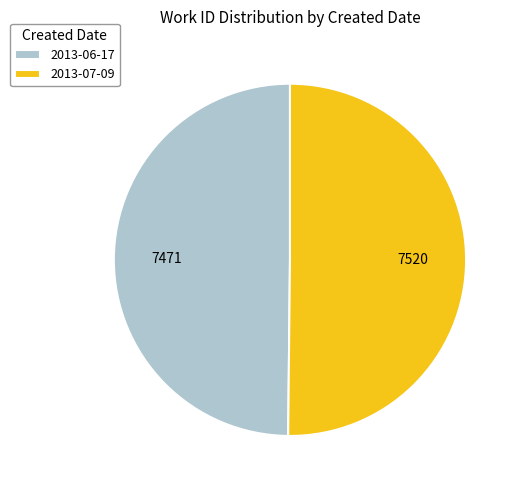

What is the ratio of the value at 2013-07-09 to the value at 2013-06-17?

1.0